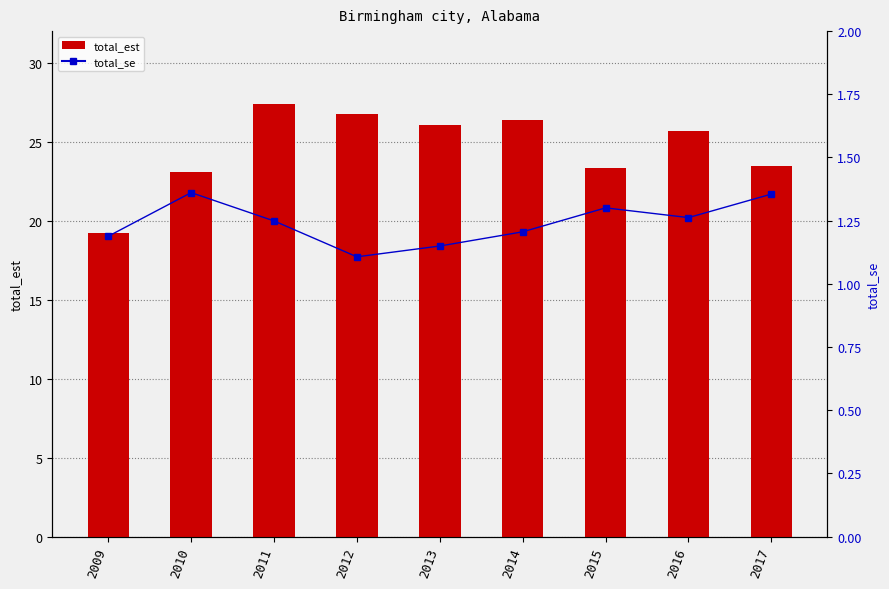

What is the value of the total_est bar at the 4th from the left?

26.7